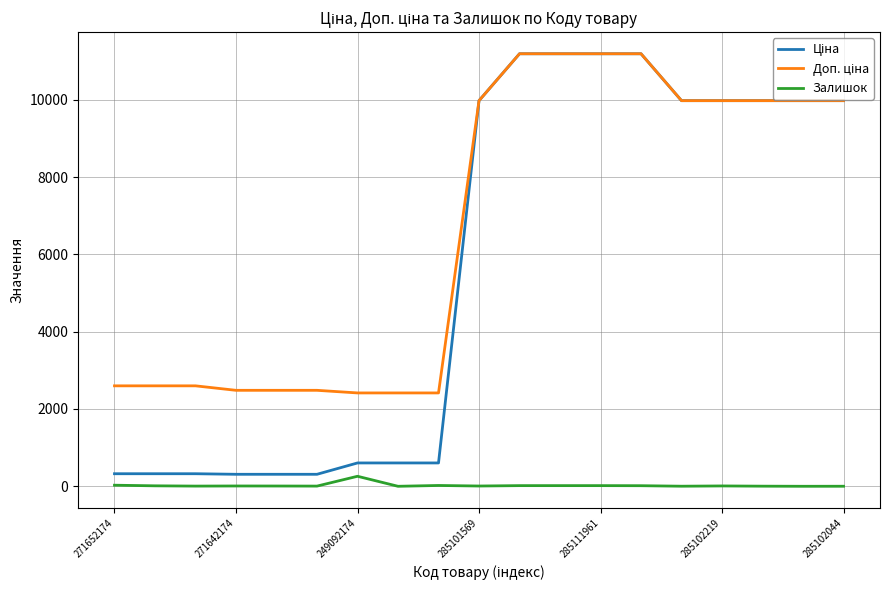

What is the greatest value displayed?

11188.2